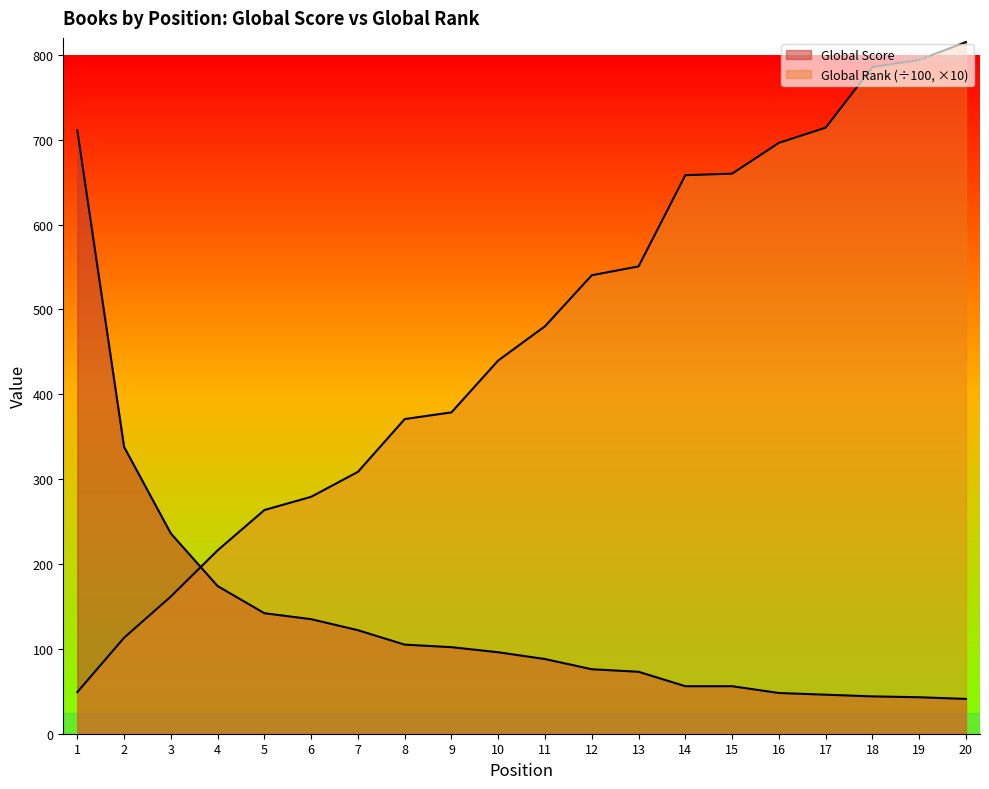

What is the difference between the second highest and second lowest values in the Global Rank (÷100) series?

681.0